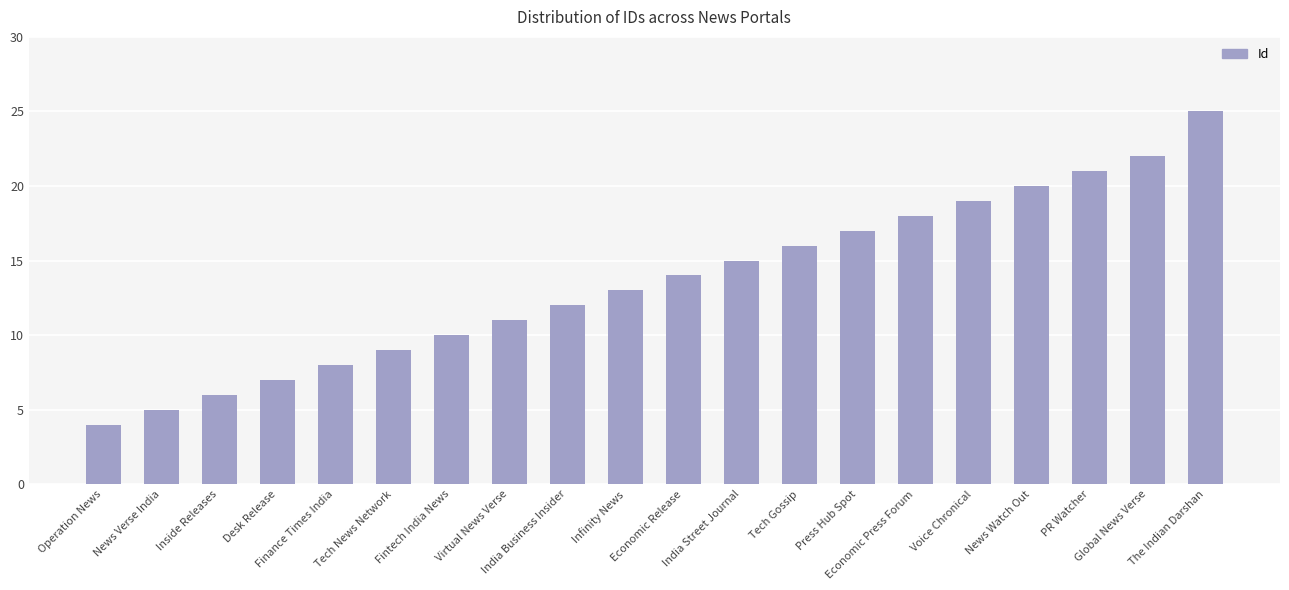

What value does the data have at Global News Verse?

22